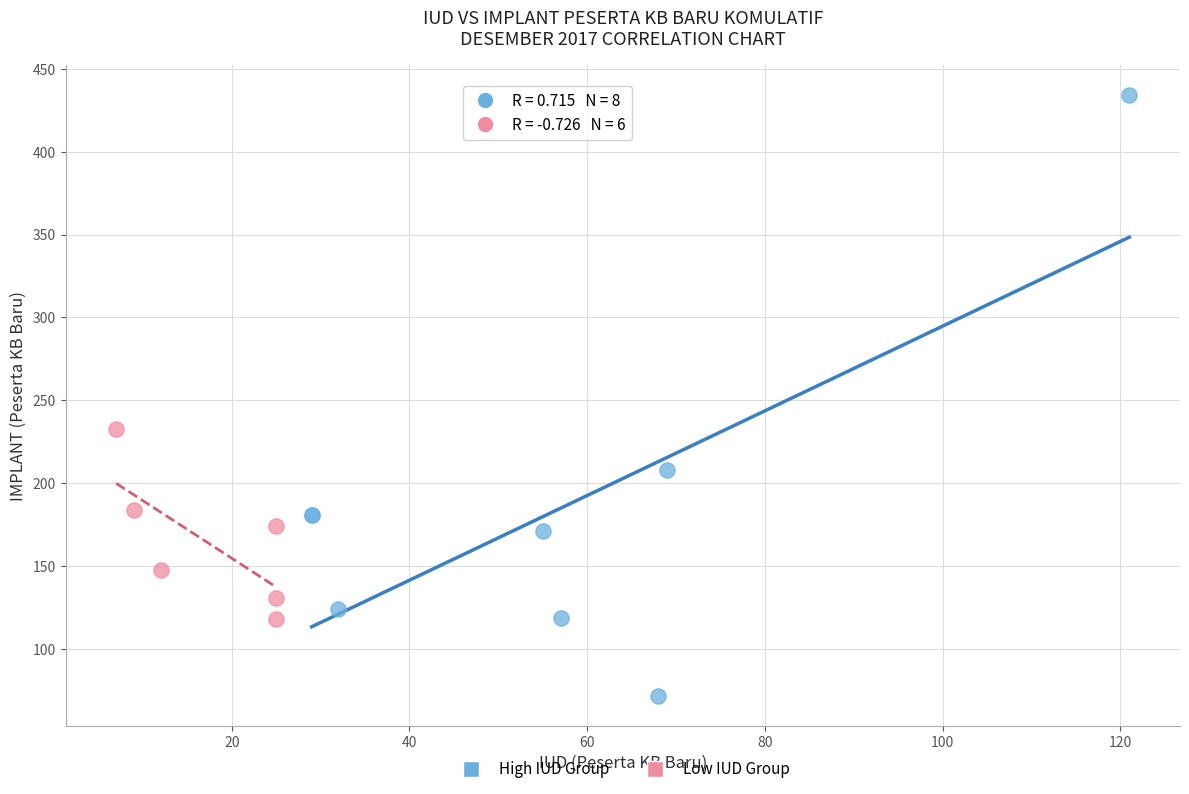

Which series contains the highest Y value?

High IUD Group